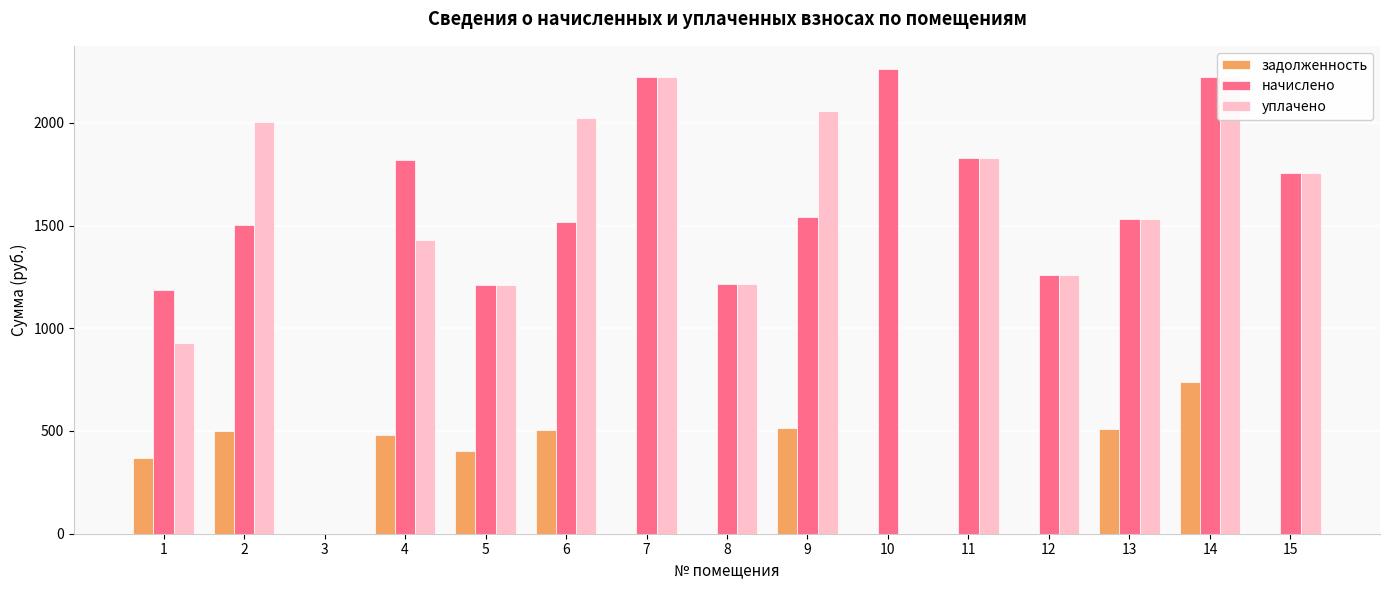

What is the total value across all series at 9?

4112.8